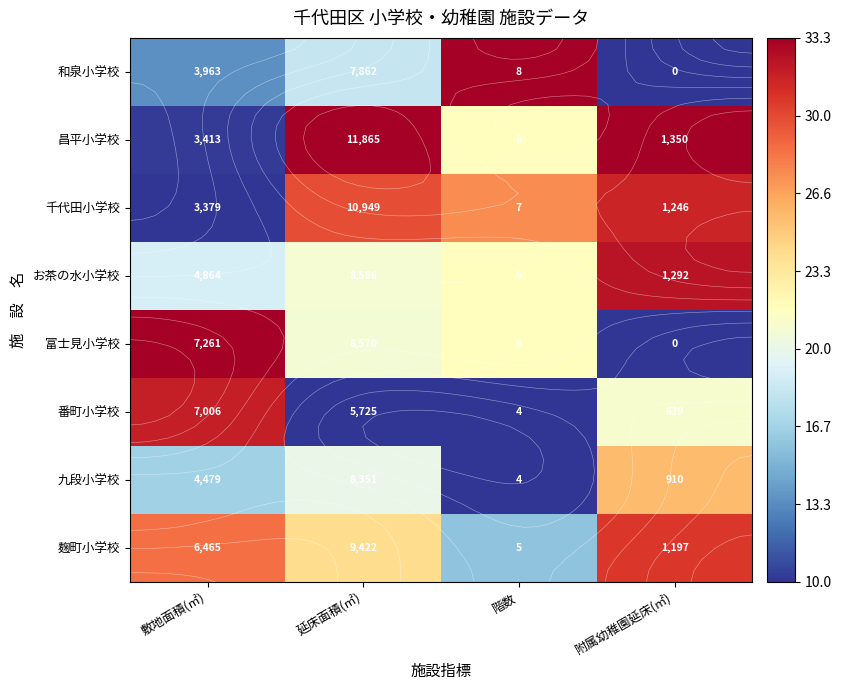

The value of 富士見小学校 at 延床面積(㎡) is 20.8. True or false?

True